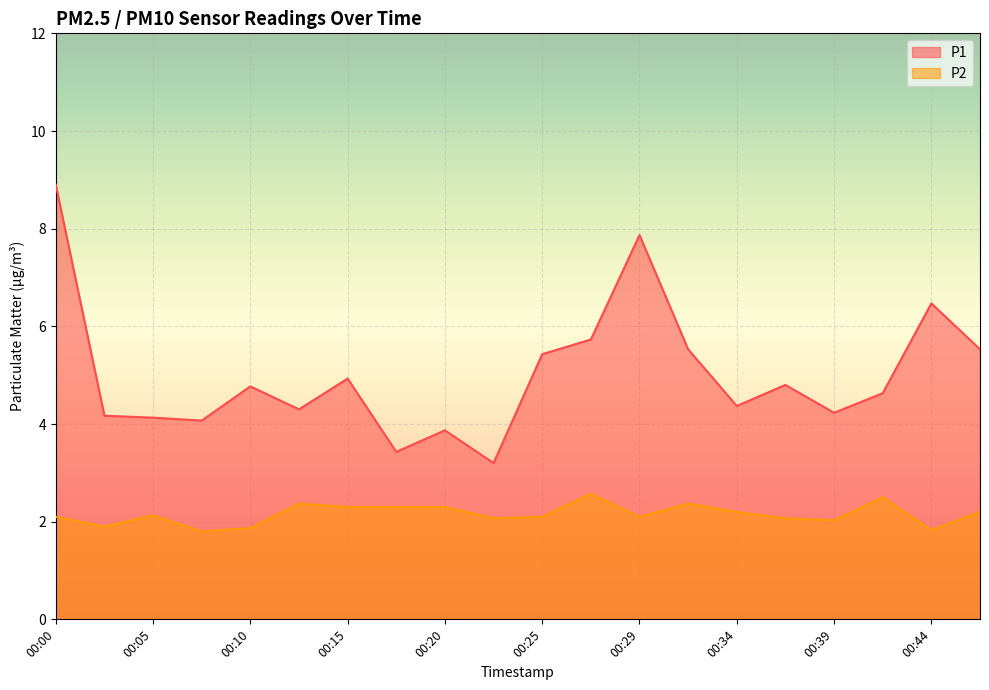

Count the number of data series in this chart.

2